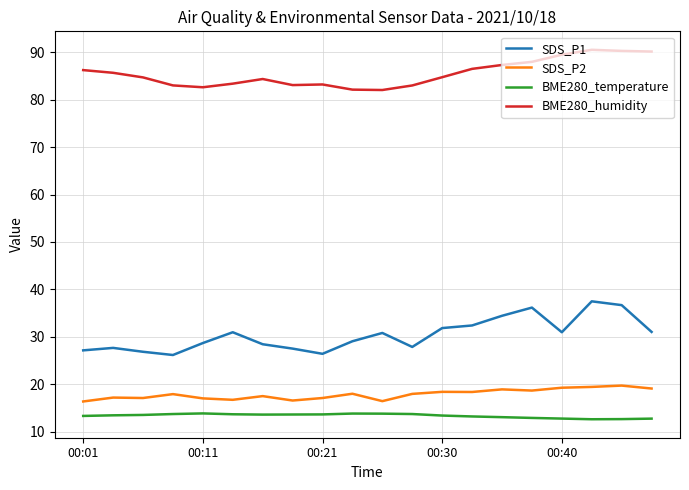

What is the maximum value for SDS_P2?

19.7